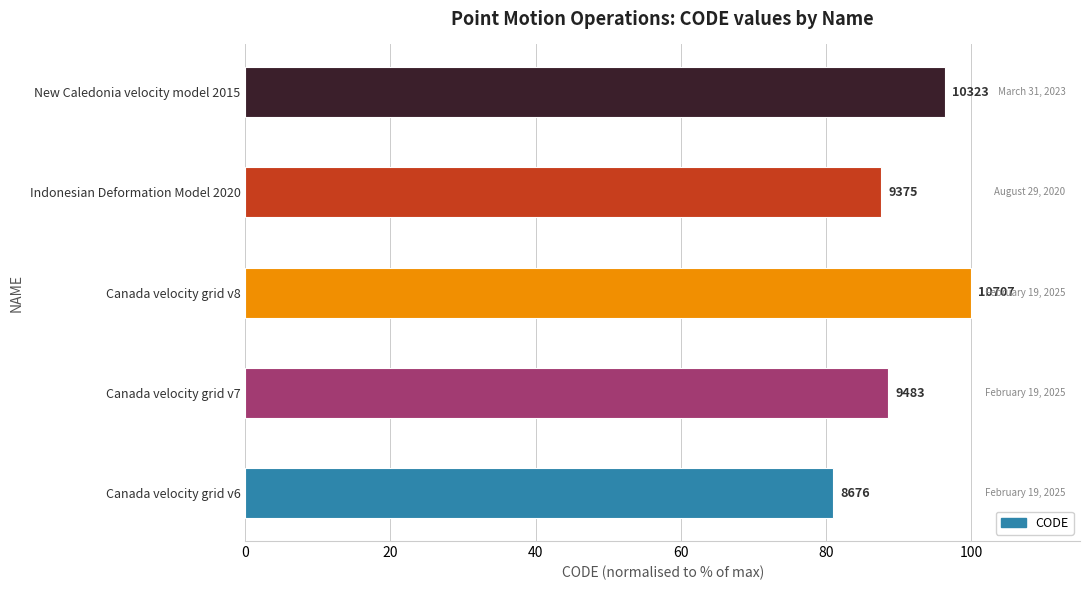

How many bars are there in total?

5